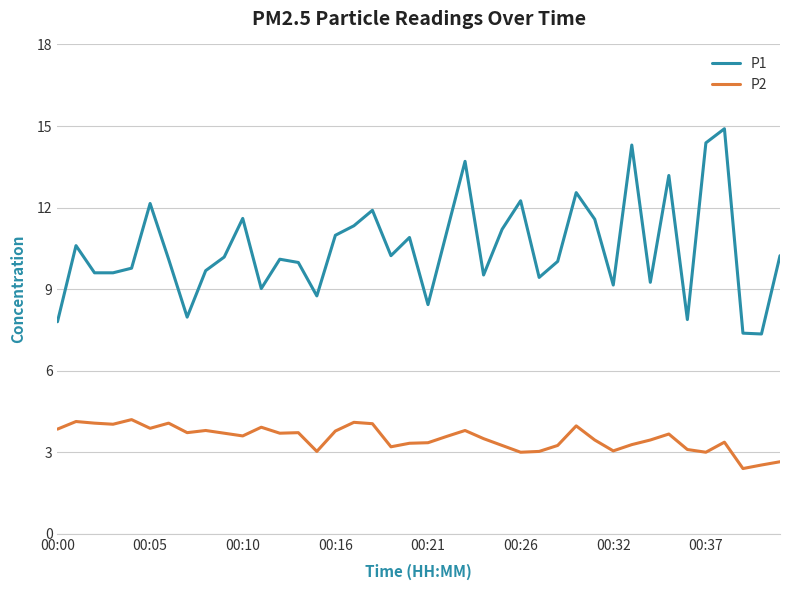

Rank the series by their maximum value, from highest to lowest.

P1, P2